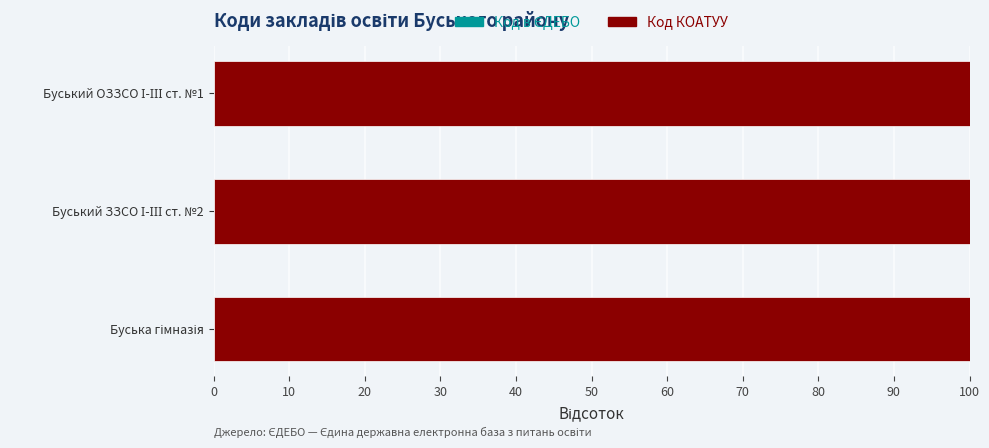

Rank the series by their average value, from highest to lowest.

Код КОАТУУ, Код в ЄДЕБО